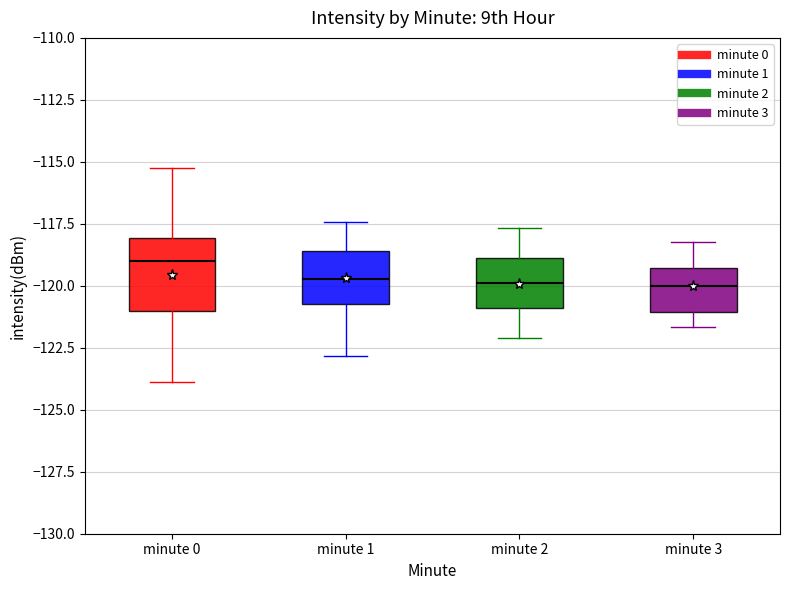

Where does the median line of the box for minute 3 sit on the y-axis? The values are not printed on the chart, so give them approximately, as read against the axis.

-120.0